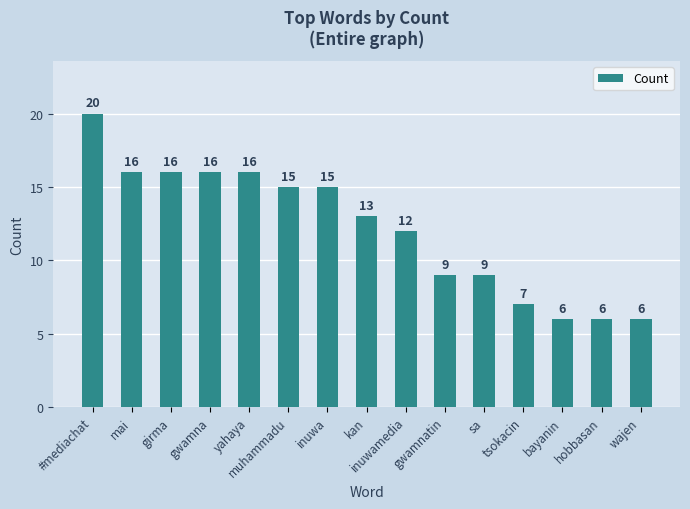

What is the ratio of the value at mai to the value at muhammadu?

1.1